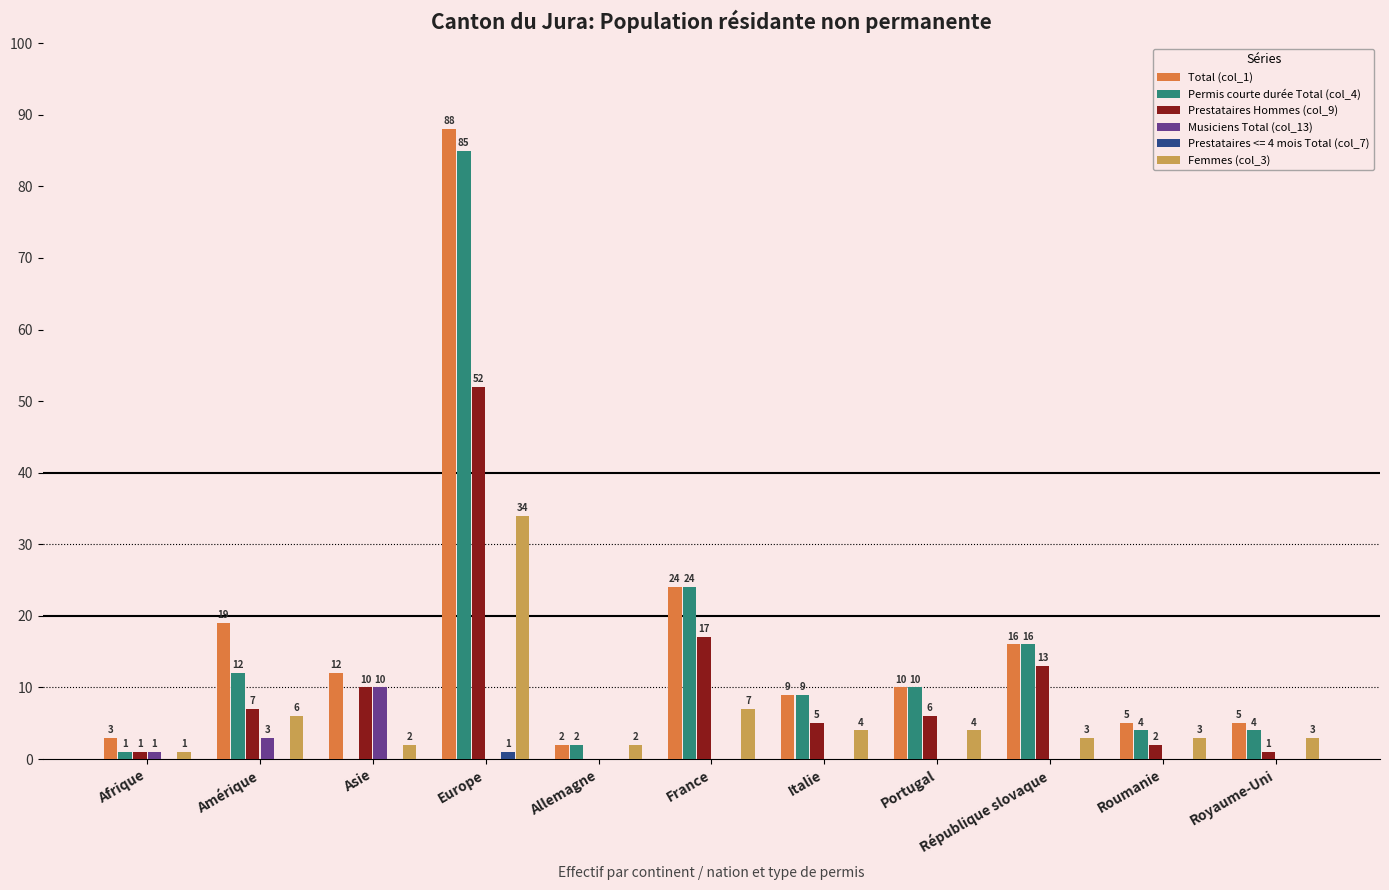

What is the maximum value shown in the chart?

88